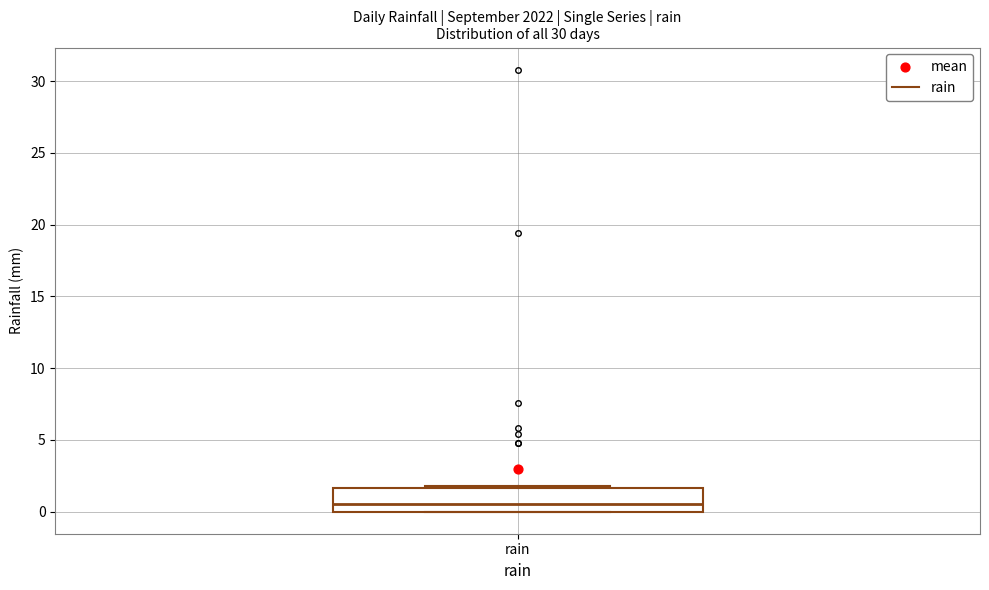

Transcribe this box plot: give where the median line is, the range the box spans, and where the two whiskers end, as read against the y-axis. The values are not printed on the chart, so give them approximately, as read against the axis.

median 0.5, box 0.0 to 1.5, whiskers 0.0 to 2.0